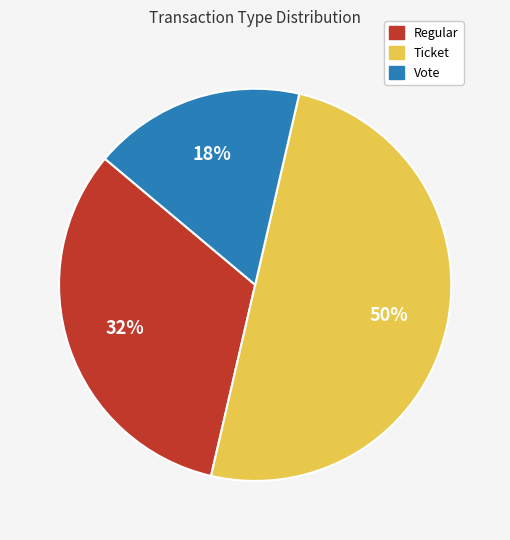

To the nearest percent, what is the difference between the largest and smallest slice percentages?

33%